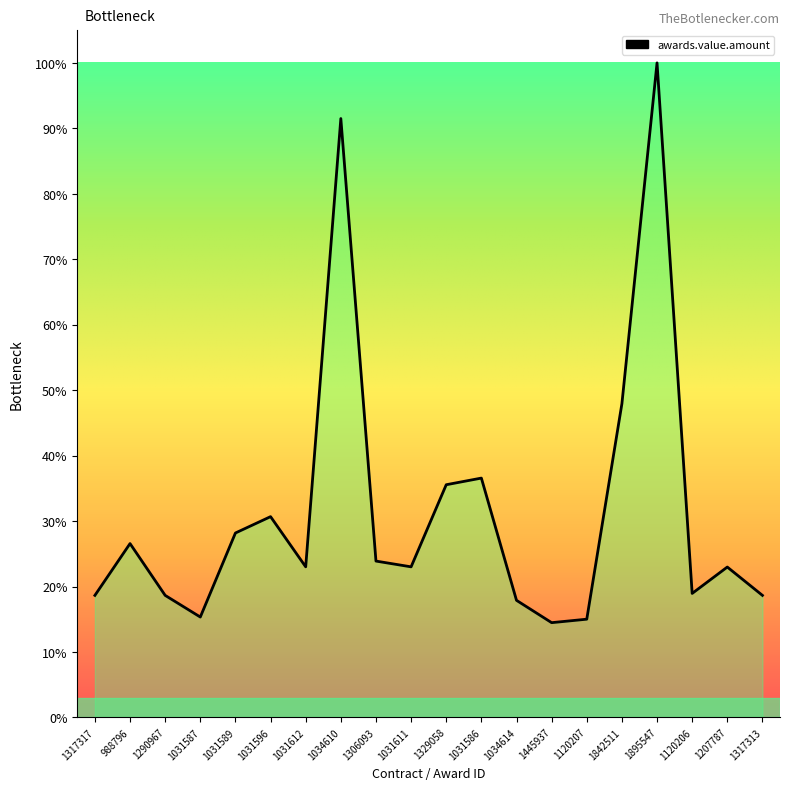

What is the sum of all values?

627.4